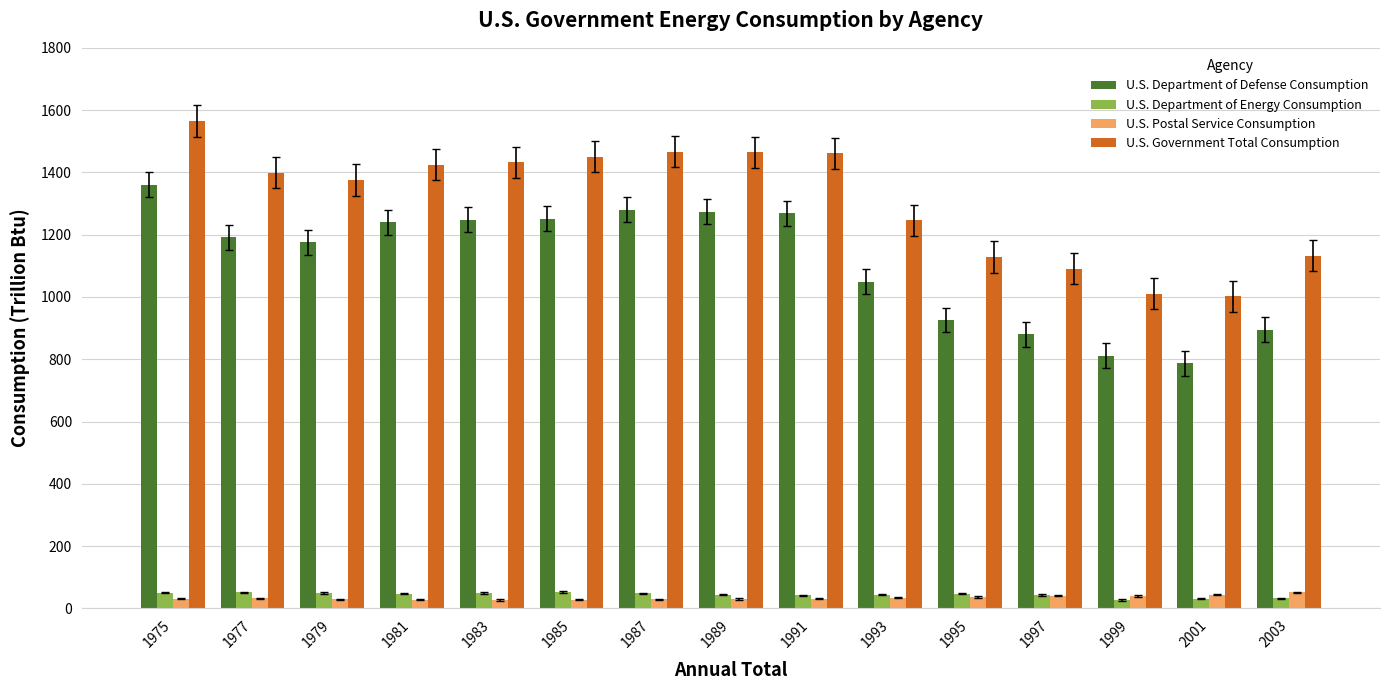

What are all the series names shown in the legend?

U.S. Department of Defense Consumption, U.S. Department of Energy Consumption, U.S. Postal Service Consumption, U.S. Government Total Consumption